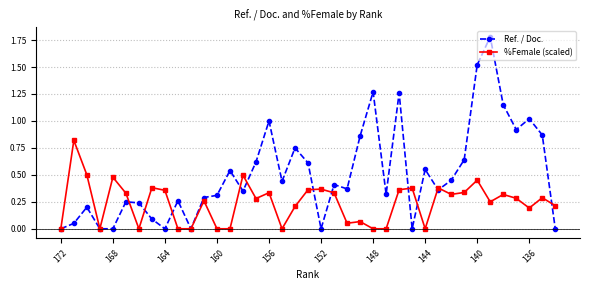

Rank the series by their average value, from highest to lowest.

Ref. / Doc., %Female (scaled)